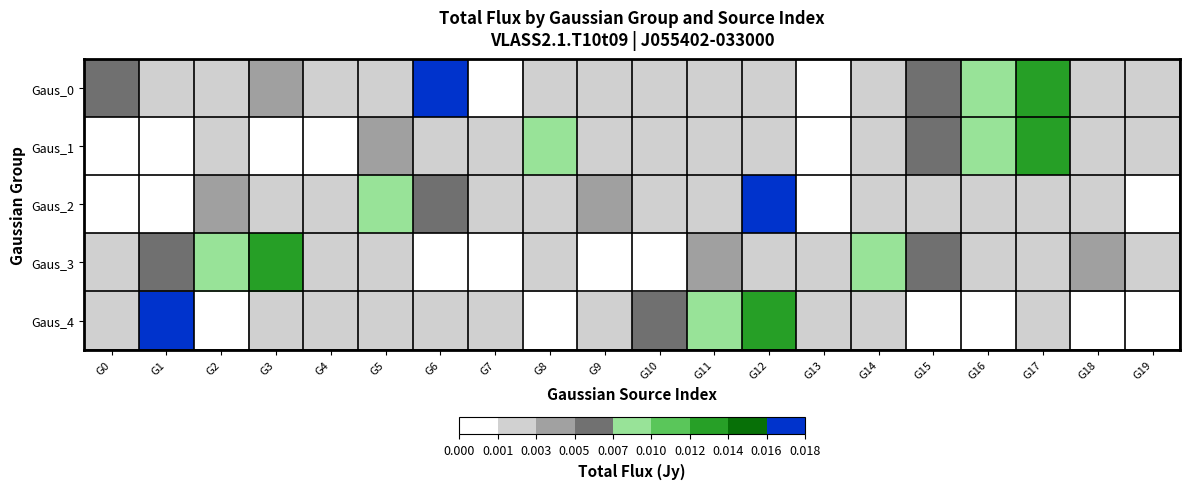

Reading left to right, what are all the values shown in this chart?

Gaus_0: G0=0.0	G1=0.0	G2=0.0	G3=0.0	G4=0.0	G5=0.0	G6=0.0	G7=0.0	G8=0.0	G9=0.0	G10=0.0	G11=0.0	G12=0.0	G13=0.0	G14=0.0	G15=0.0	G16=0.0	G17=0.0	G18=0.0	G19=0.0
Gaus_1: G0=0.0	G1=0.0	G2=0.0	G3=0.0	G4=0.0	G5=0.0	G6=0.0	G7=0.0	G8=0.0	G9=0.0	G10=0.0	G11=0.0	G12=0.0	G13=0.0	G14=0.0	G15=0.0	G16=0.0	G17=0.0	G18=0.0	G19=0.0
Gaus_2: G0=0.0	G1=0.0	G2=0.0	G3=0.0	G4=0.0	G5=0.0	G6=0.0	G7=0.0	G8=0.0	G9=0.0	G10=0.0	G11=0.0	G12=0.0	G13=0.0	G14=0.0	G15=0.0	G16=0.0	G17=0.0	G18=0.0	G19=0.0
Gaus_3: G0=0.0	G1=0.0	G2=0.0	G3=0.0	G4=0.0	G5=0.0	G6=0.0	G7=0.0	G8=0.0	G9=0.0	G10=0.0	G11=0.0	G12=0.0	G13=0.0	G14=0.0	G15=0.0	G16=0.0	G17=0.0	G18=0.0	G19=0.0
Gaus_4: G0=0.0	G1=0.0	G2=0.0	G3=0.0	G4=0.0	G5=0.0	G6=0.0	G7=0.0	G8=0.0	G9=0.0	G10=0.0	G11=0.0	G12=0.0	G13=0.0	G14=0.0	G15=0.0	G16=0.0	G17=0.0	G18=0.0	G19=0.0